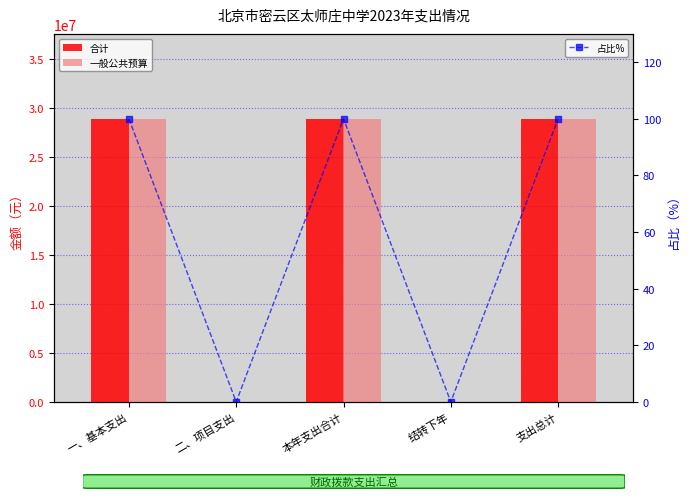

Count the number of categories in the chart.

5